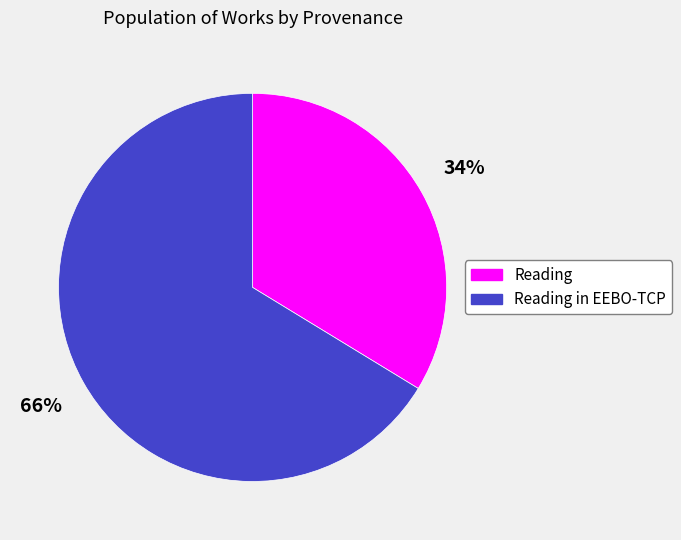

Combined, do Reading in EEBO-TCP and Reading account for over 50%?

Yes